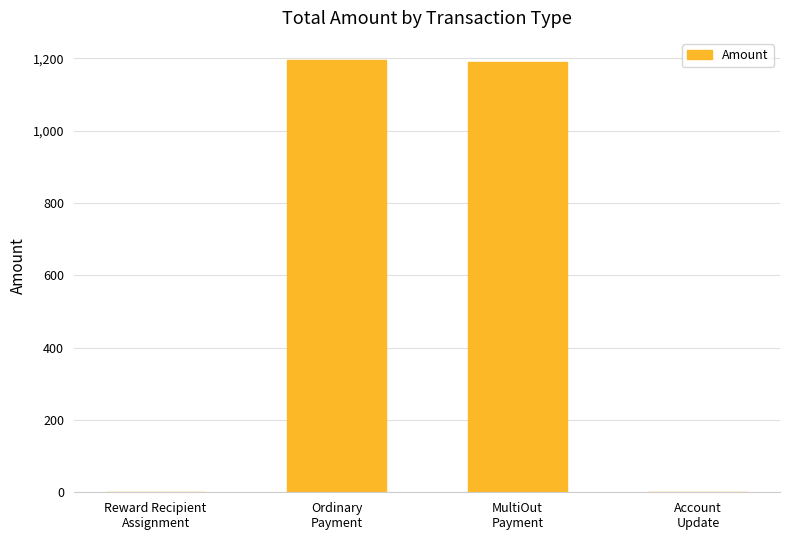

What is the sum of all values?

2386.6